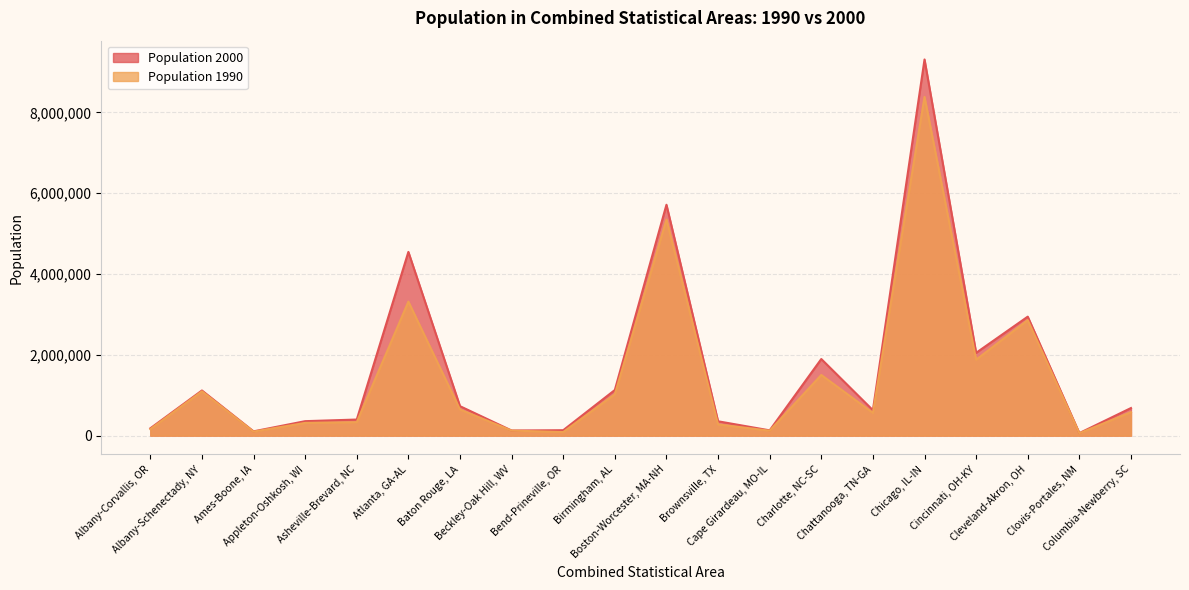

What is the maximum value shown in the chart?

9312255